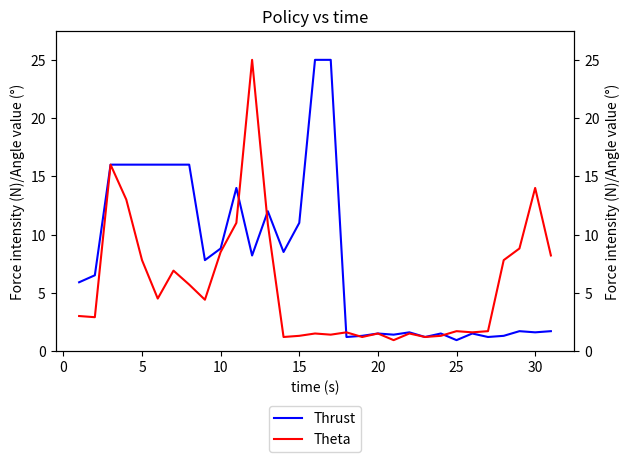

How many lines are shown in the chart?

2